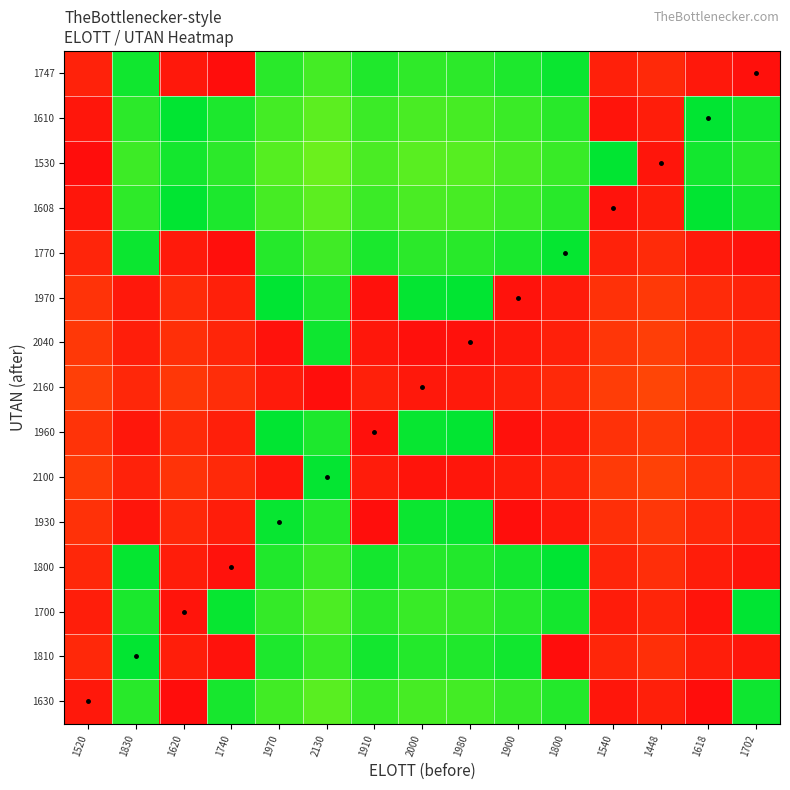

Reading left to right, what are all the values shown in this chart?

1630: 1520=0.0	1830=0.9	1620=0.0	1740=1.0	1970=0.9	2130=0.9	1910=0.9	2000=0.9	1980=0.9	1900=0.9	1800=1.0	1540=0.0	1448=0.1	1618=0.0	1702=1.0
1810: 1520=0.1	1830=1.0	1620=0.1	1740=0.0	1970=1.0	2130=0.9	1910=1.0	2000=1.0	1980=1.0	1900=1.0	1800=0.0	1540=0.1	1448=0.1	1618=0.1	1702=0.0
1700: 1520=0.1	1830=1.0	1620=0.0	1740=1.0	1970=0.9	2130=0.9	1910=0.9	2000=0.9	1980=0.9	1900=0.9	1800=1.0	1540=0.0	1448=0.1	1618=0.0	1702=1.0
1800: 1520=0.1	1830=1.0	1620=0.0	1740=0.0	1970=1.0	2130=0.9	1910=1.0	2000=0.9	1980=1.0	1900=1.0	1800=1.0	1540=0.1	1448=0.1	1618=0.1	1702=0.0
1930: 1520=0.1	1830=0.0	1620=0.1	1740=0.0	1970=1.0	2130=1.0	1910=0.0	2000=1.0	1980=1.0	1900=0.0	1800=0.0	1540=0.1	1448=0.1	1618=0.1	1702=0.1
2100: 1520=0.1	1830=0.1	1620=0.1	1740=0.1	1970=0.0	2130=1.0	1910=0.0	2000=0.0	1980=0.0	1900=0.0	1800=0.1	1540=0.1	1448=0.2	1618=0.1	1702=0.1
1960: 1520=0.1	1830=0.0	1620=0.1	1740=0.1	1970=1.0	2130=1.0	1910=0.0	2000=1.0	1980=1.0	1900=0.0	1800=0.0	1540=0.1	1448=0.1	1618=0.1	1702=0.1
2160: 1520=0.1	1830=0.1	1620=0.1	1740=0.1	1970=0.0	2130=0.0	1910=0.1	2000=0.0	1980=0.0	1900=0.1	1800=0.1	1540=0.1	1448=0.2	1618=0.1	1702=0.1
2040: 1520=0.1	1830=0.1	1620=0.1	1740=0.1	1970=0.0	2130=1.0	1910=0.0	2000=0.0	1980=0.0	1900=0.0	1800=0.1	1540=0.1	1448=0.1	1618=0.1	1702=0.1
1970: 1520=0.1	1830=0.0	1620=0.1	1740=0.1	1970=1.0	2130=1.0	1910=0.0	2000=1.0	1980=1.0	1900=0.0	1800=0.0	1540=0.1	1448=0.1	1618=0.1	1702=0.1
1770: 1520=0.1	1830=1.0	1620=0.0	1740=0.0	1970=0.9	2130=0.9	1910=1.0	2000=0.9	1980=0.9	1900=1.0	1800=1.0	1540=0.1	1448=0.1	1618=0.0	1702=0.0
1608: 1520=0.0	1830=0.9	1620=1.0	1740=1.0	1970=0.9	2130=0.9	1910=0.9	2000=0.9	1980=0.9	1900=0.9	1800=0.9	1540=0.0	1448=0.0	1618=1.0	1702=1.0
1530: 1520=0.0	1830=0.9	1620=1.0	1740=0.9	1970=0.9	2130=0.9	1910=0.9	2000=0.9	1980=0.9	1900=0.9	1800=0.9	1540=1.0	1448=0.0	1618=1.0	1702=0.9
1610: 1520=0.0	1830=0.9	1620=1.0	1740=1.0	1970=0.9	2130=0.9	1910=0.9	2000=0.9	1980=0.9	1900=0.9	1800=0.9	1540=0.0	1448=0.1	1618=1.0	1702=1.0
1747: 1520=0.1	1830=1.0	1620=0.0	1740=0.0	1970=0.9	2130=0.9	1910=1.0	2000=0.9	1980=0.9	1900=1.0	1800=1.0	1540=0.1	1448=0.1	1618=0.0	1702=0.0